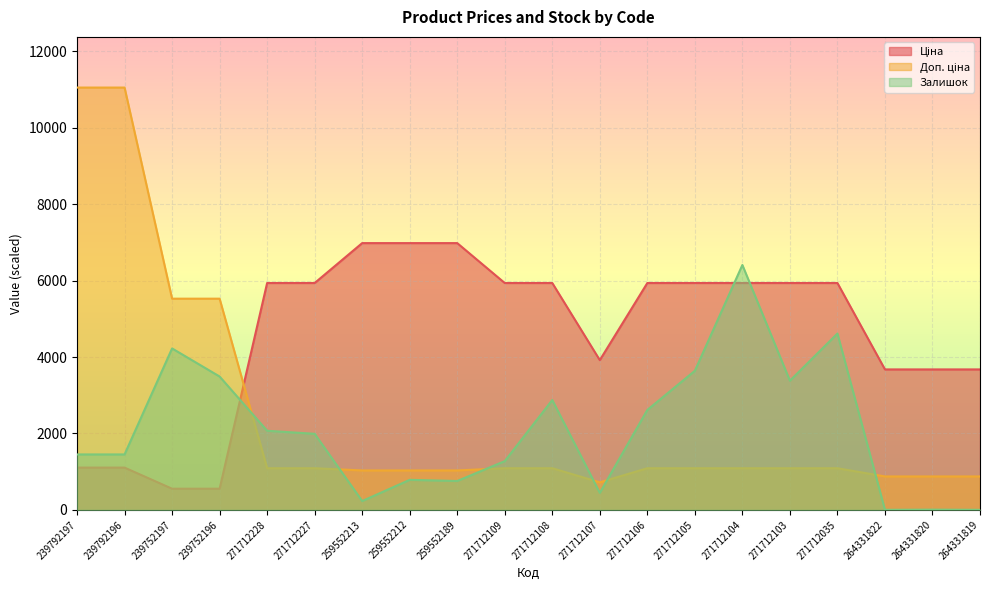

Between 271712035 and 264331819, which is larger?

271712035